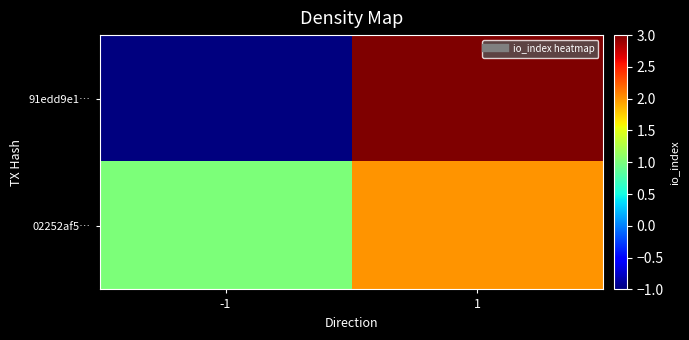

Which series has the largest range (max minus min)?

91edd9e1…